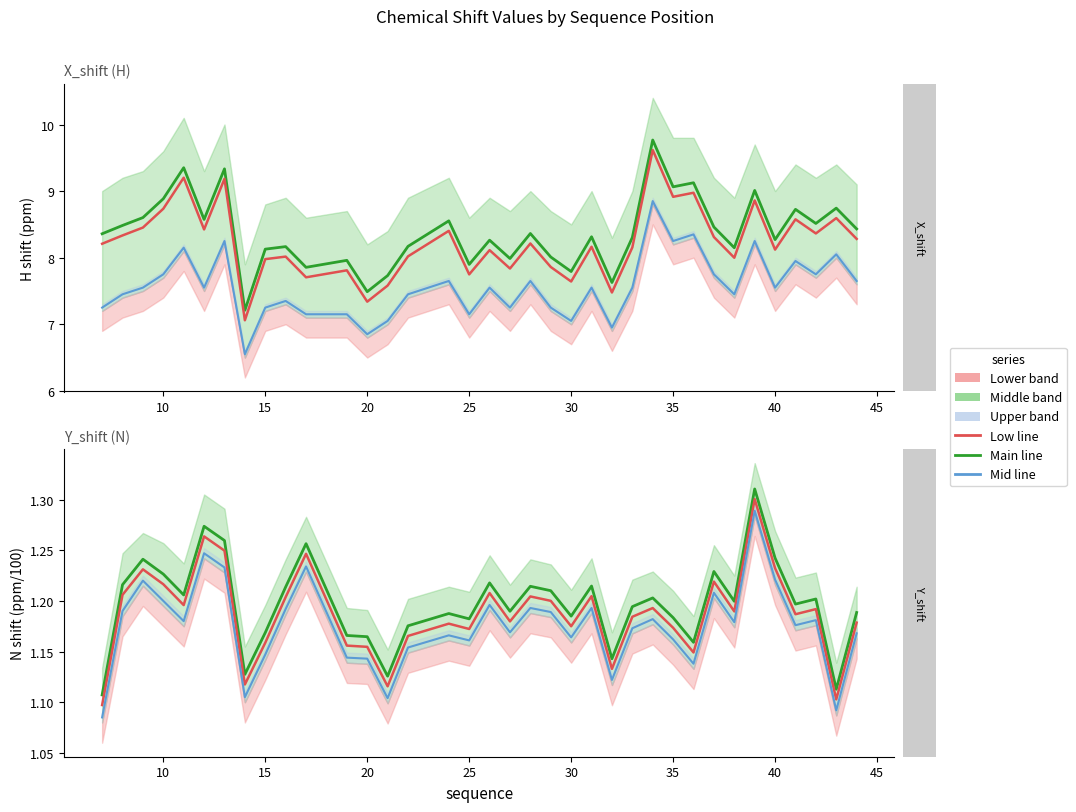

True or false: X_shift low line and Y_shift low line cross at least once.

False